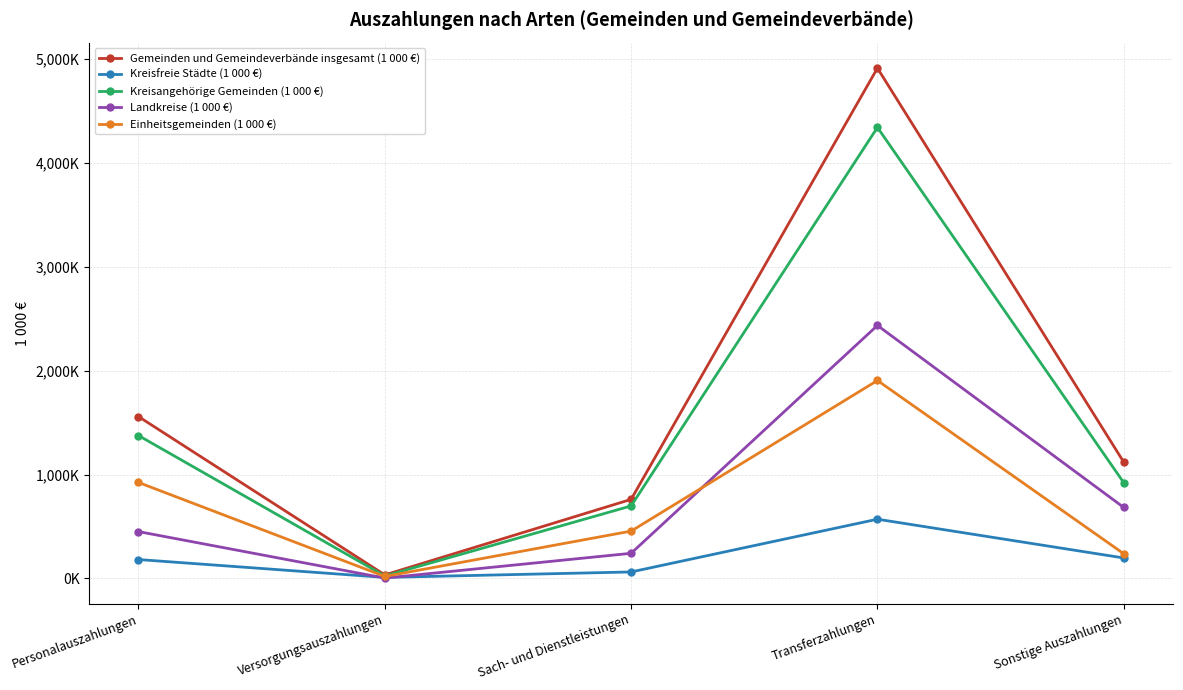

Which series has the largest range (max minus min)?

Gemeinden und Gemeindeverbände insgesamt (1 000 €)